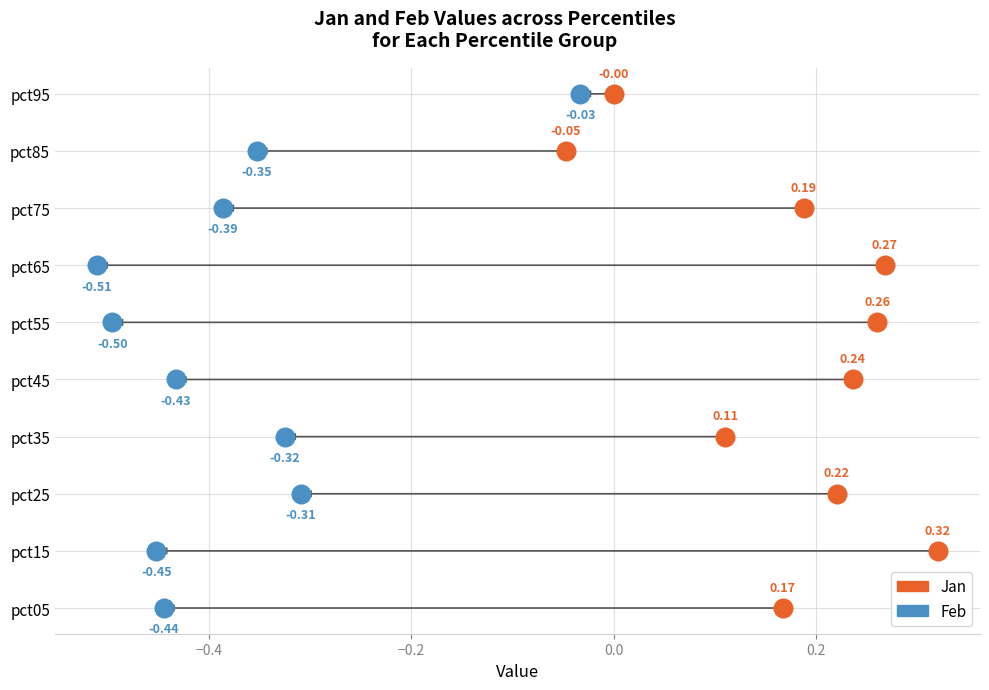

What are all the series names shown in the legend?

Jan, Feb